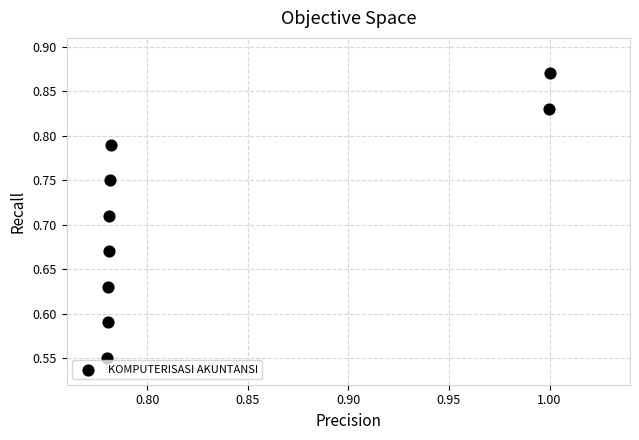

What is the range of Y values (max minus min)?

0.3